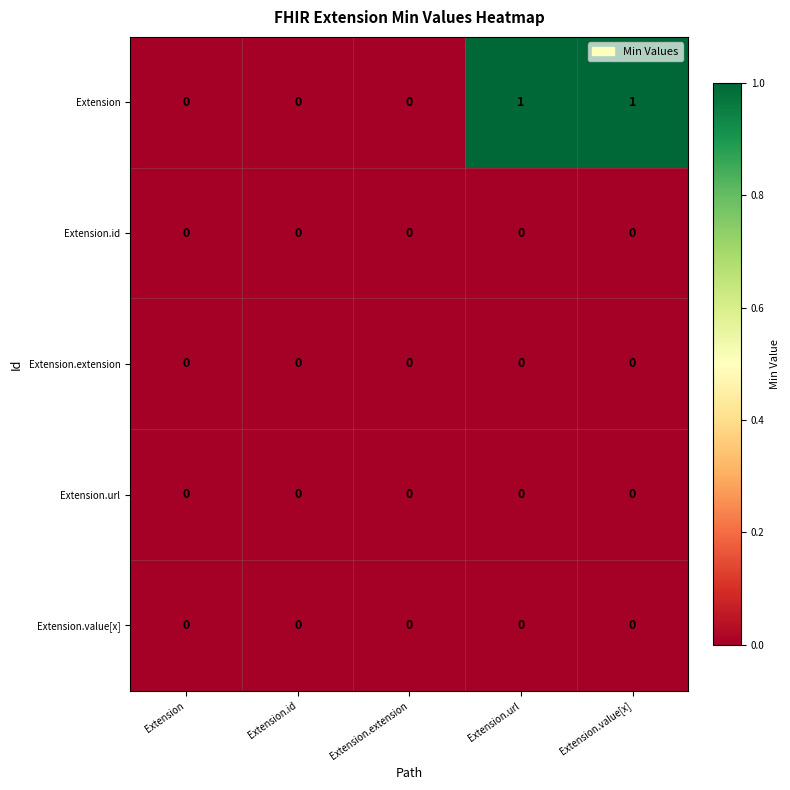

How many categories are shown in the chart?

5